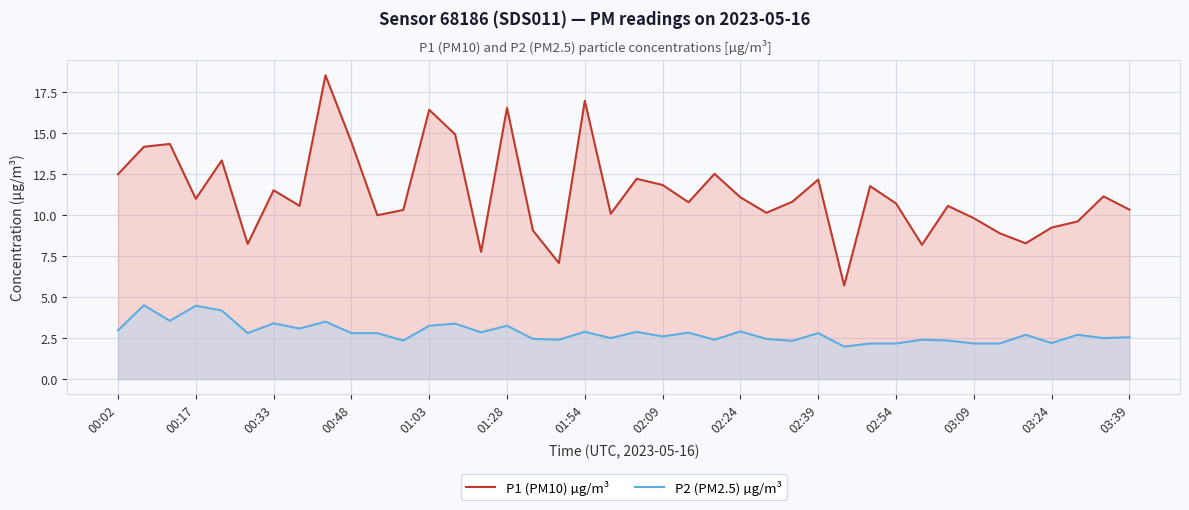

How many interior local peaks does the P2 (PM2.5) µg/m³ series have?

14